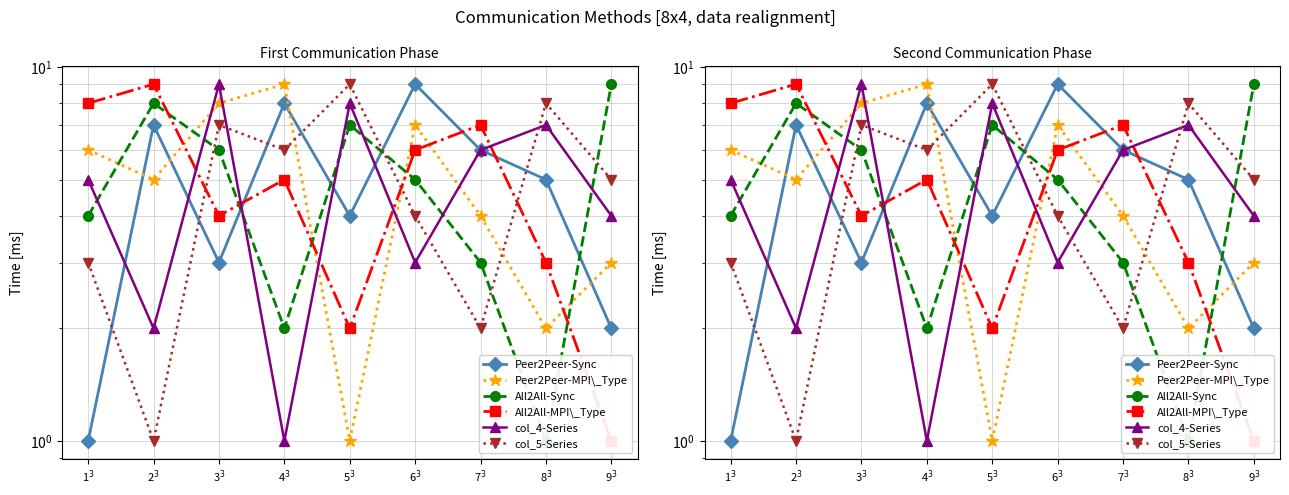

How many values in the col_5-Series series exceed 5?

4